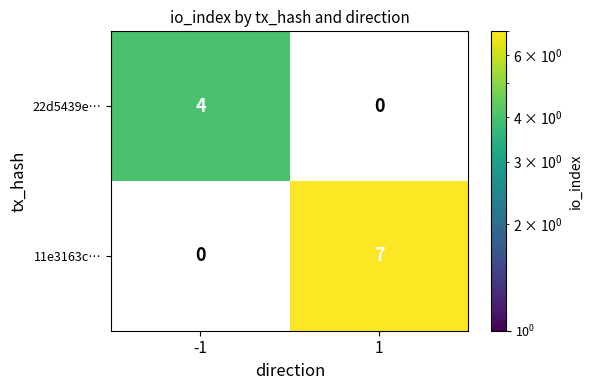

The 11e3163c… series shows 7 at 1. True or false?

True